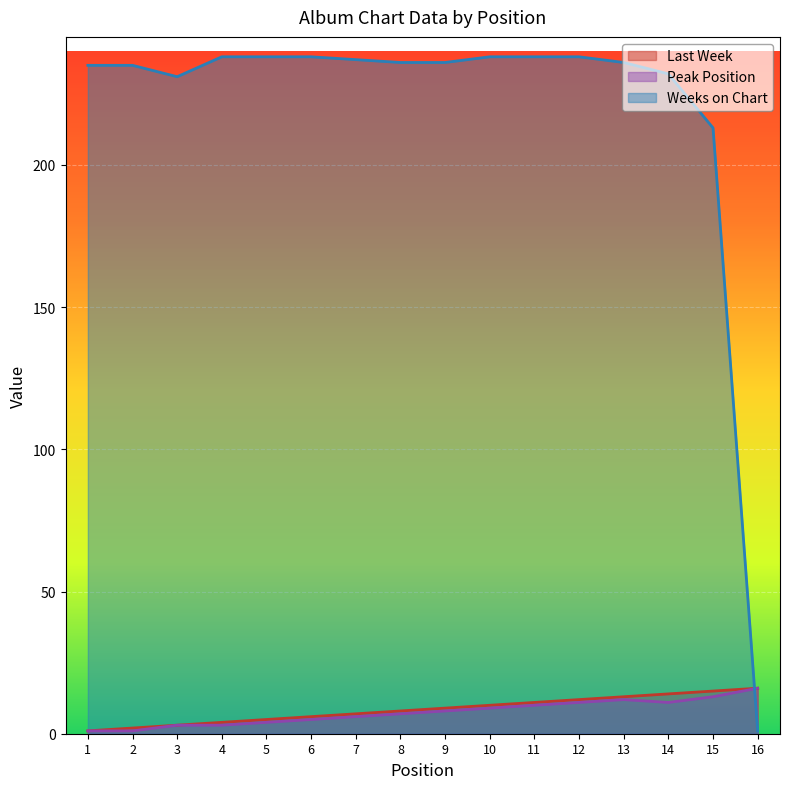

Where does the Last Week series first go above 9?

10